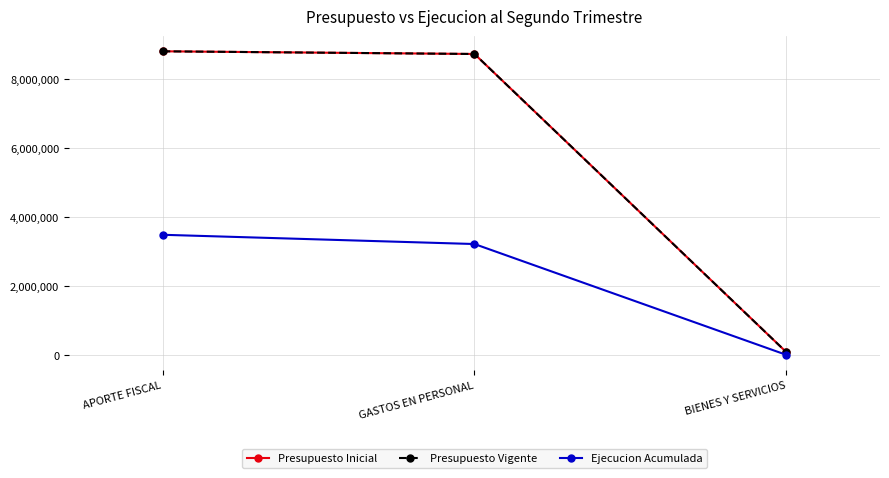

Reading right to left, list all the values displayed in this chart.

Presupuesto Inicial: BIENES Y SERVICIOS=78176	GASTOS EN PERSONAL=8737368	APORTE FISCAL=8815544
Presupuesto Vigente: BIENES Y SERVICIOS=78176	GASTOS EN PERSONAL=8737368	APORTE FISCAL=8815544
Ejecucion Acumulada: BIENES Y SERVICIOS=0	GASTOS EN PERSONAL=3219312	APORTE FISCAL=3488031